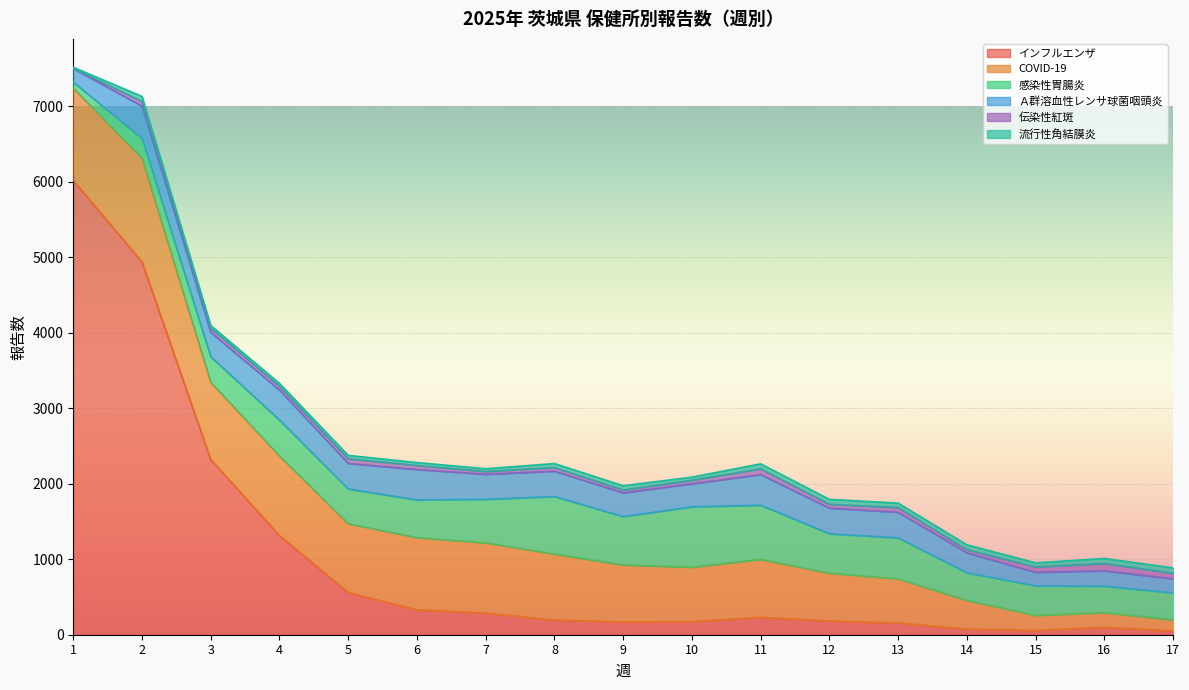

Reading right to left, transcribe all the data shown in this chart.

インフルエンザ: 51	99	57	75	157	182	230	172	169	194	286	330	558	1315	2321	4940	6018
COVID-19: 146	193	198	380	582	634	767	722	754	875	931	956	912	1052	1023	1370	1222
感染性胃腸炎: 358	351	393	366	544	521	719	800	642	762	577	500	461	476	337	263	79
Ａ群溶血性レンサ球菌咽頭炎: 185	203	179	264	339	340	405	305	314	335	331	402	338	398	323	429	179
伝染性紅斑: 75	98	71	41	63	51	77	47	38	48	37	54	62	50	56	61	6
流行性角結膜炎: 70	66	54	65	58	65	65	41	56	53	36	38	44	37	35	66	12